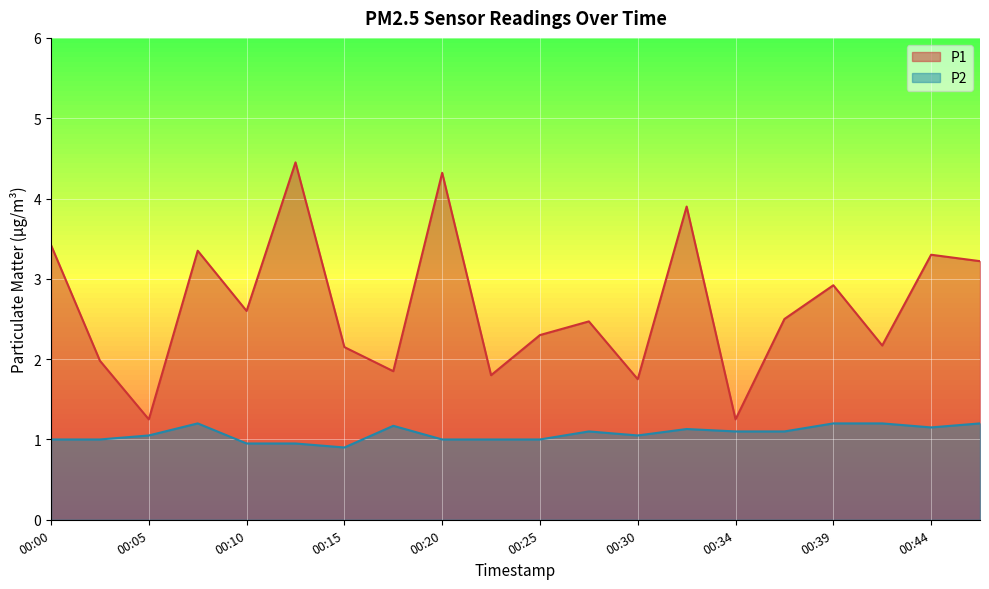

Where does the P1 series first go above 2?

00:00